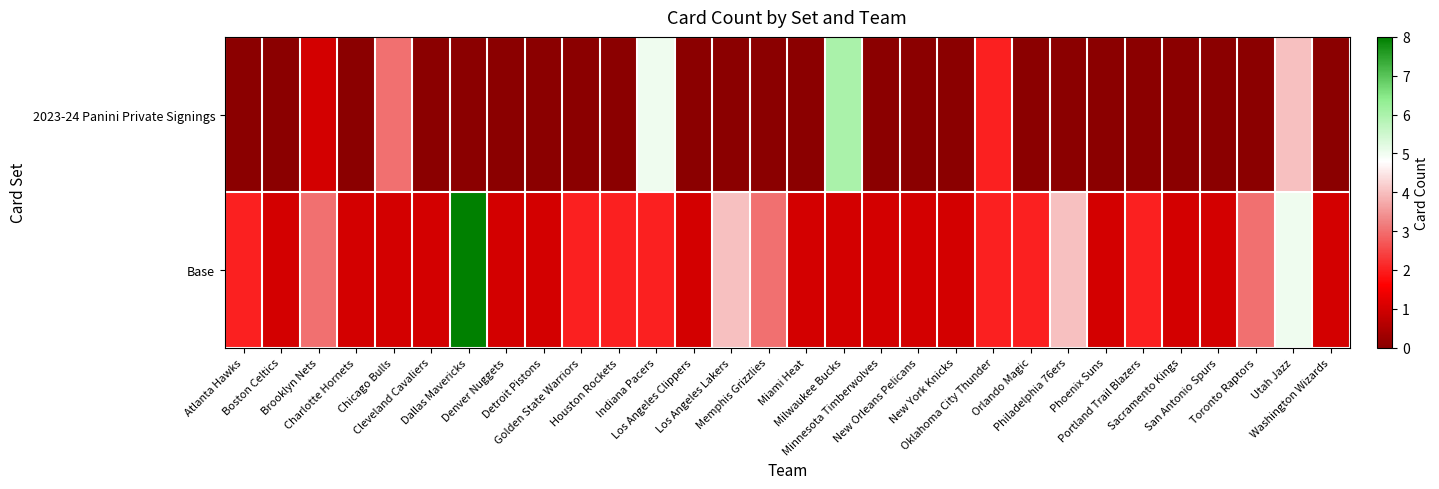

At which category is the sum across all series the highest?

Utah Jazz